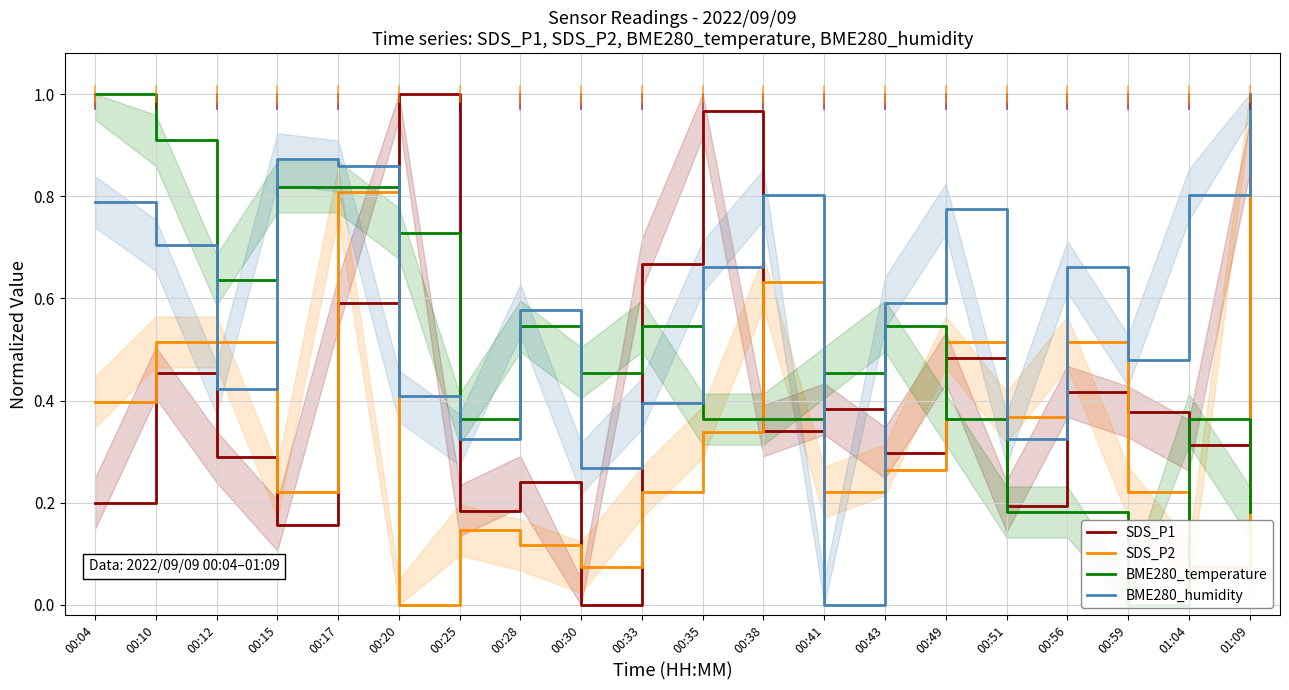

How many positive values does the BME280_temperature series have?

19